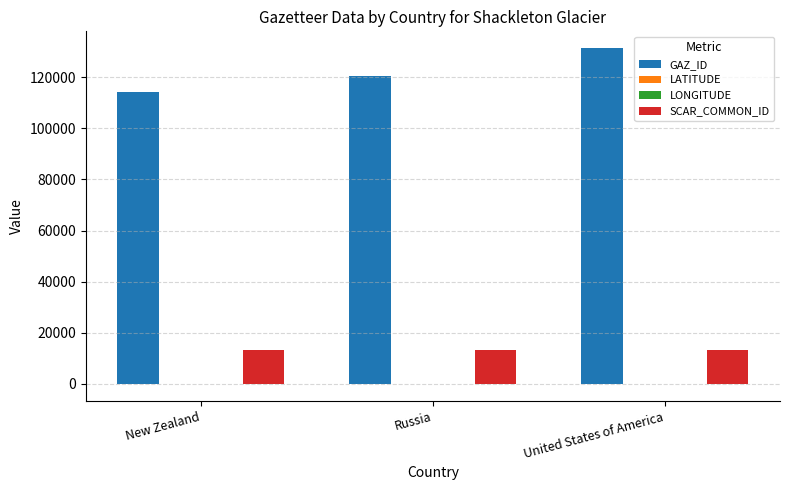

Which label corresponds to the largest value in the chart?

United States of America